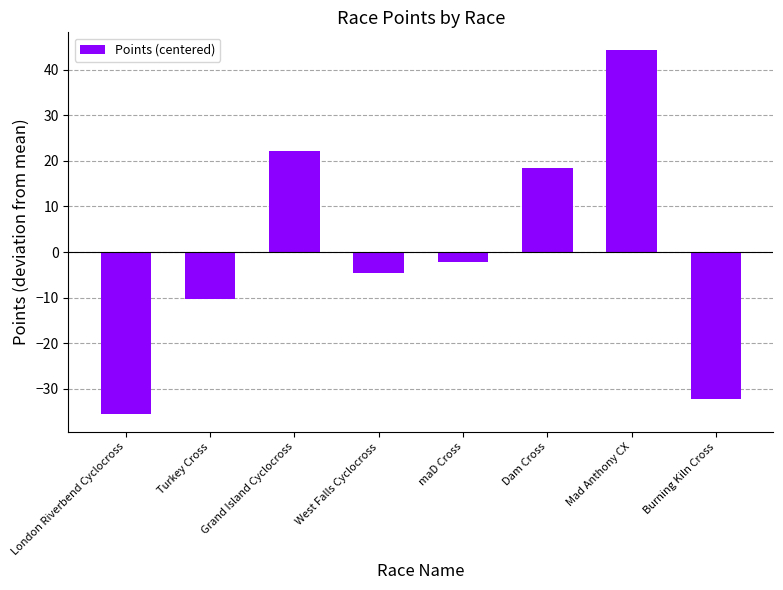

How many data points does each series have?

8